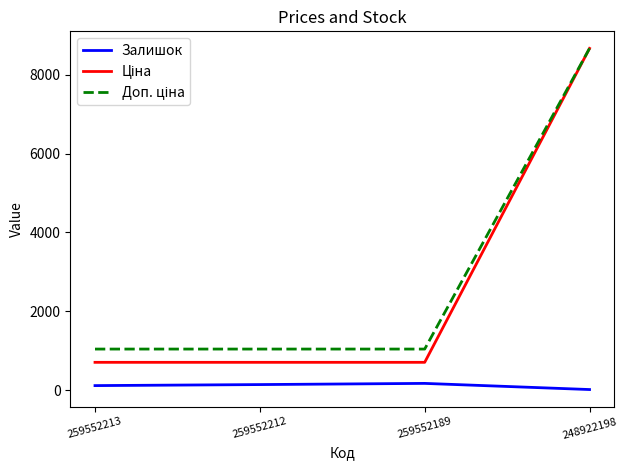

At which category is the sum across all series the highest?

248922198